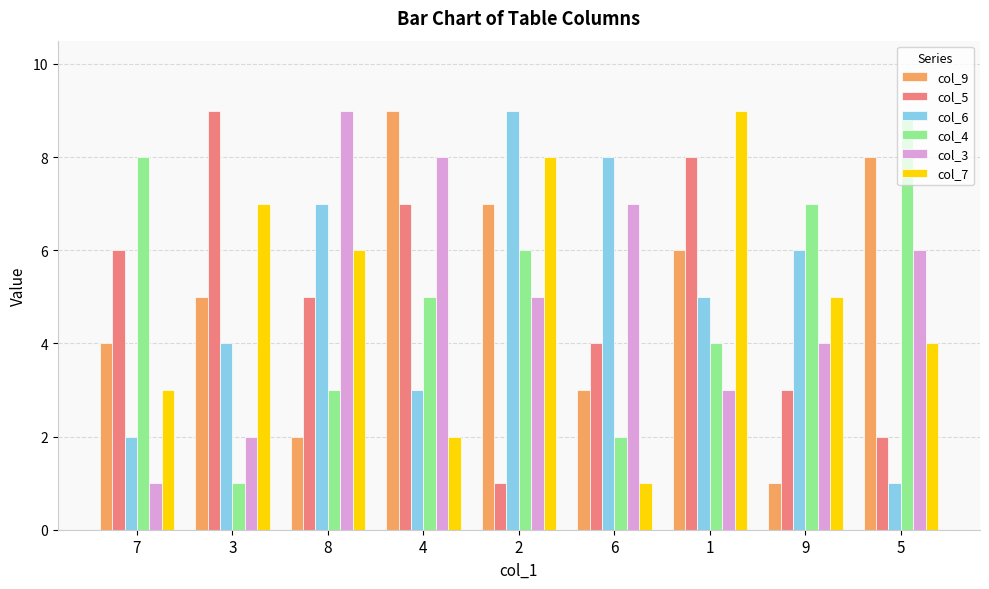

What is the value of the col_5 bar at the 1st from the left?

6